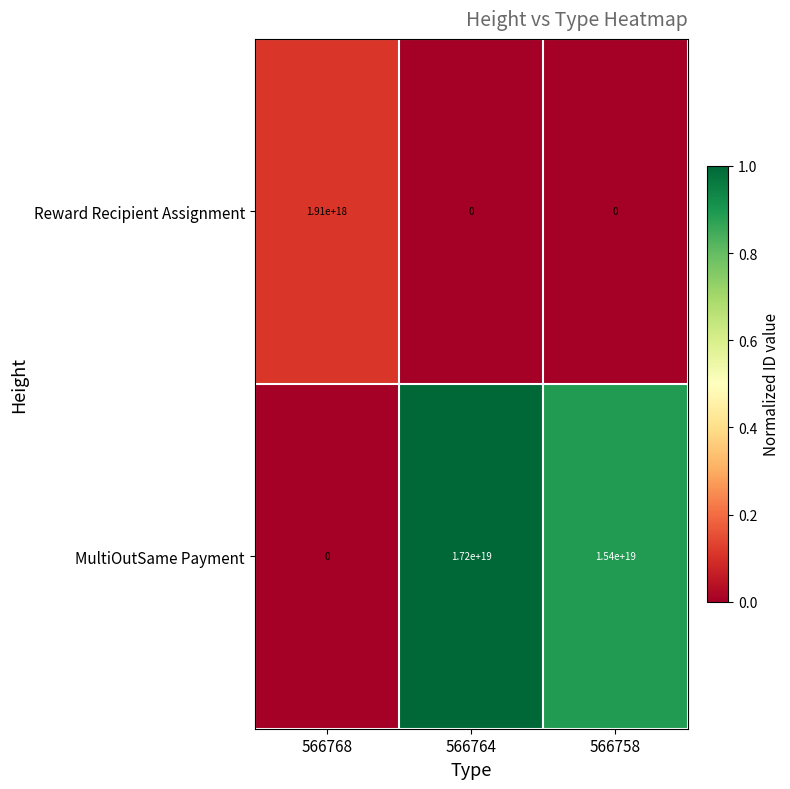

List the series in order of their overall mean, highest first.

MultiOutSame Payment, Reward Recipient Assignment